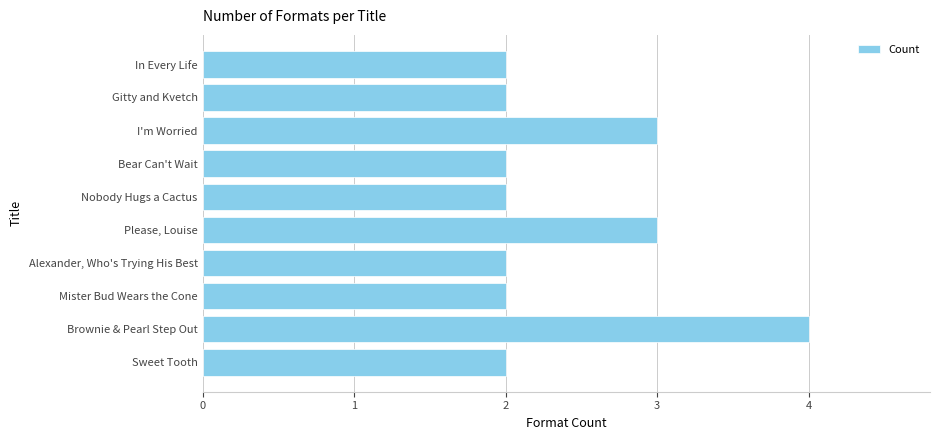

What is the greatest value displayed?

4